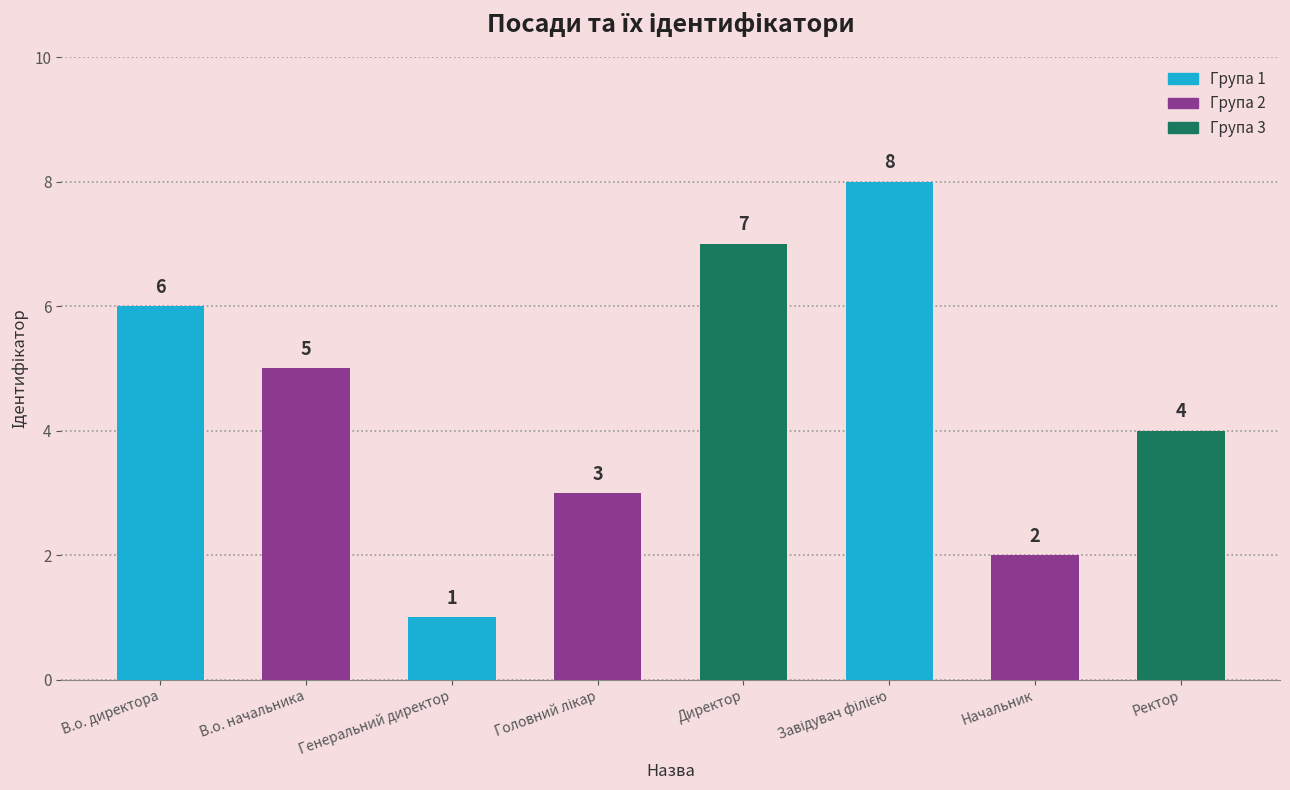

What is the label of the 1st bar from the left?

В.о. директора